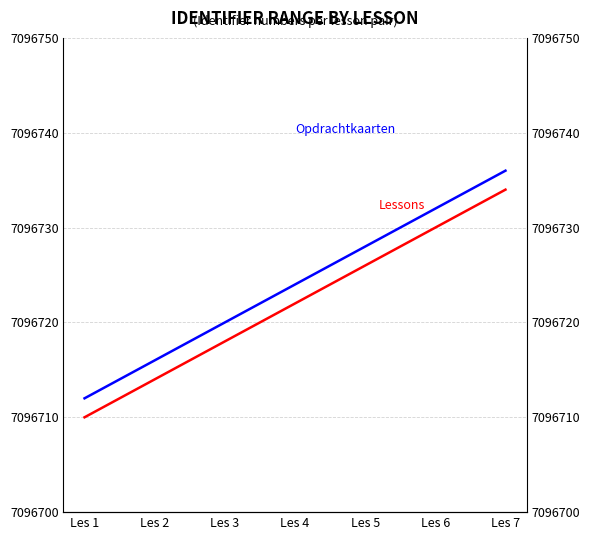

The Lessons series shows 7096730 at Les 6. True or false?

True